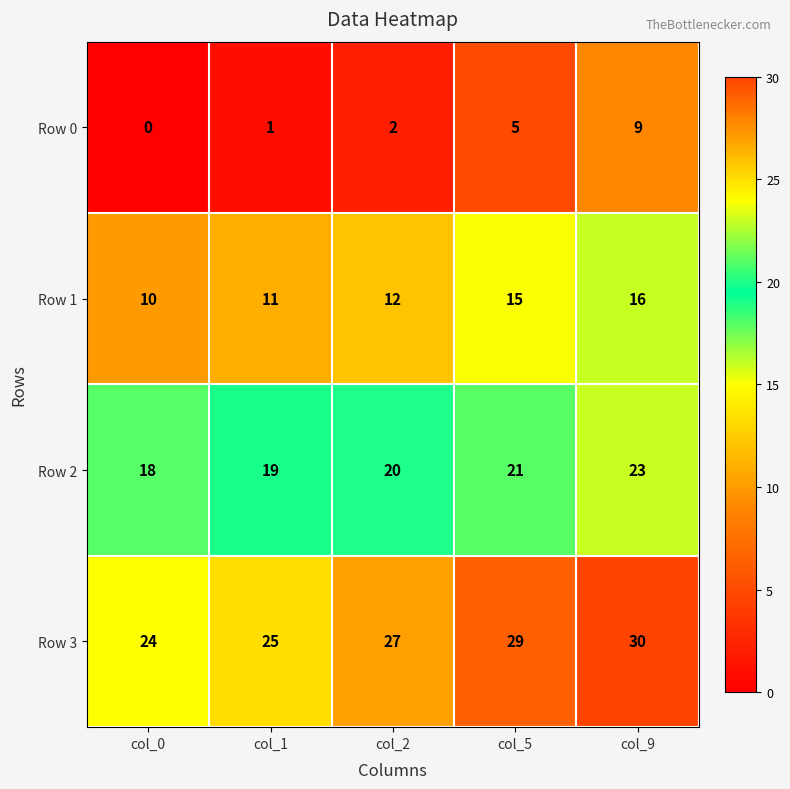

Reading right to left, list all the values displayed in this chart.

Row 0: col_9=9	col_5=5	col_2=2	col_1=1	col_0=0
Row 1: col_9=16	col_5=15	col_2=12	col_1=11	col_0=10
Row 2: col_9=23	col_5=21	col_2=20	col_1=19	col_0=18
Row 3: col_9=30	col_5=29	col_2=27	col_1=25	col_0=24